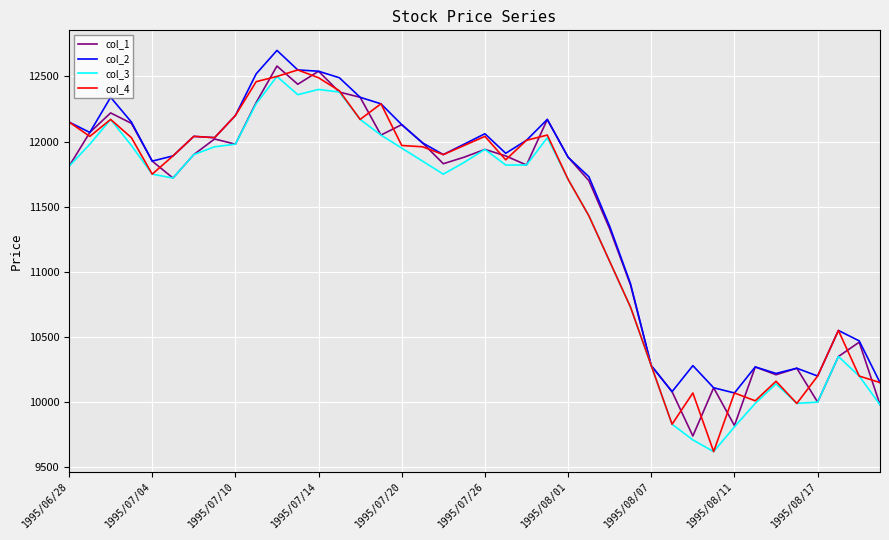

What is the difference between the maximum and second lowest values in the col_4 series?

2720